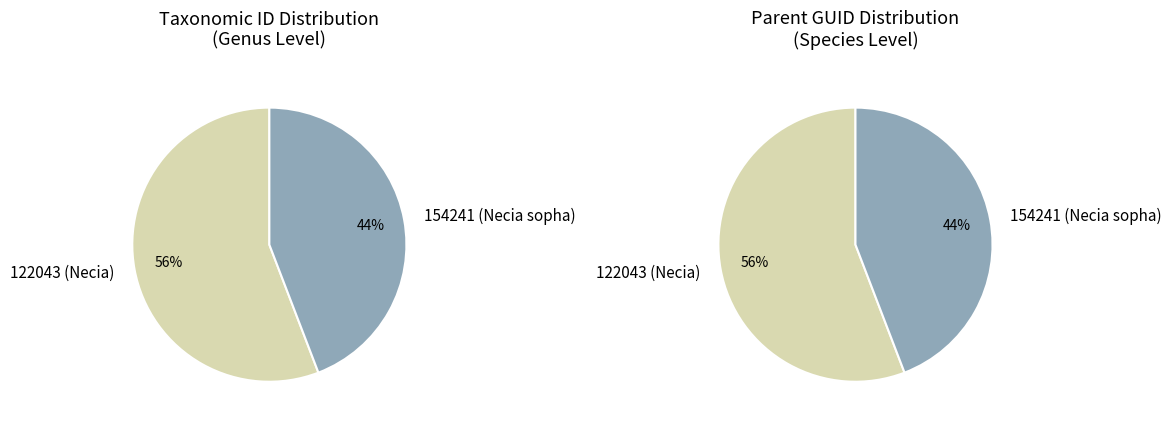

Which has a higher value, 154241 (Necia sopha) or 122043 (Necia)?

122043 (Necia)